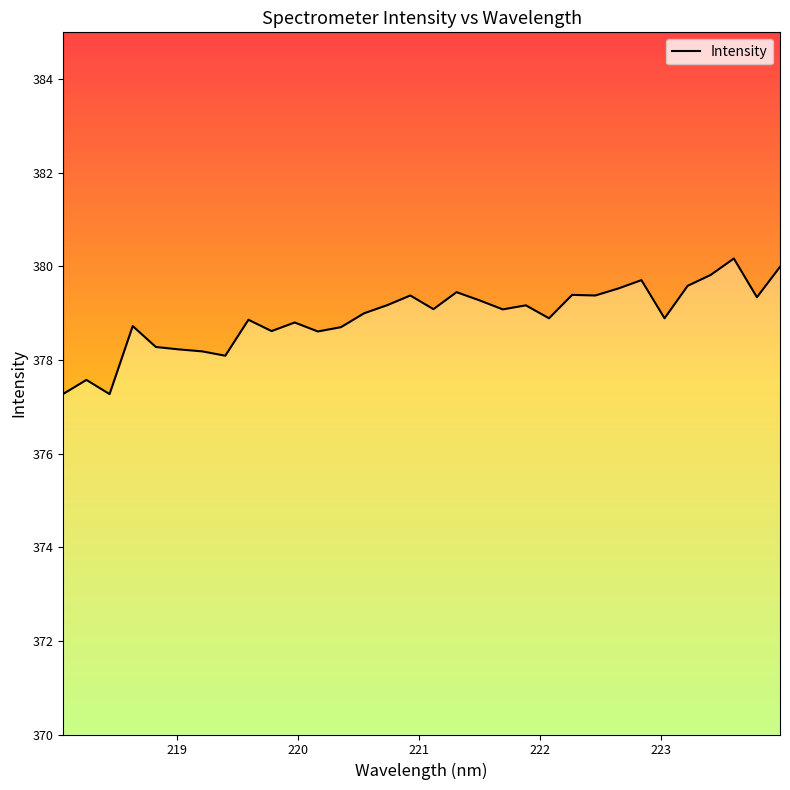

What is the maximum value shown in the chart?

380.2